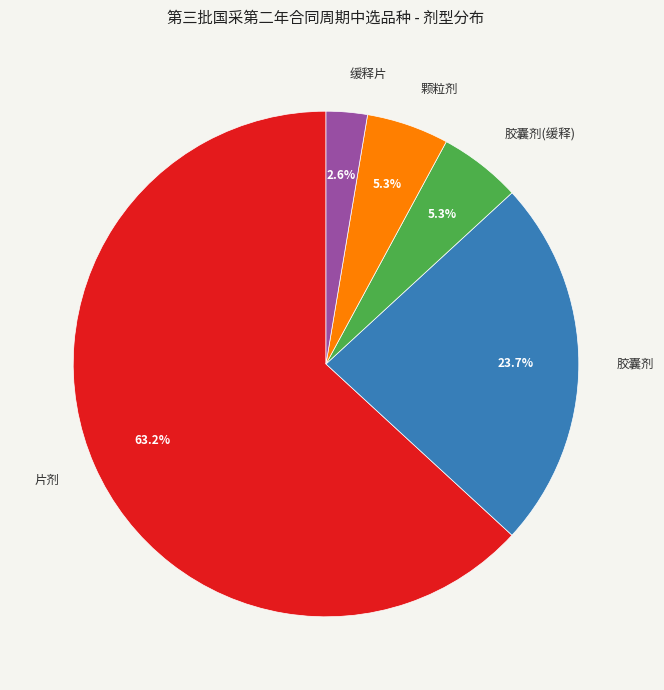

Combined, what portion of the pie is 缓释片 and 胶囊剂?

26.3%